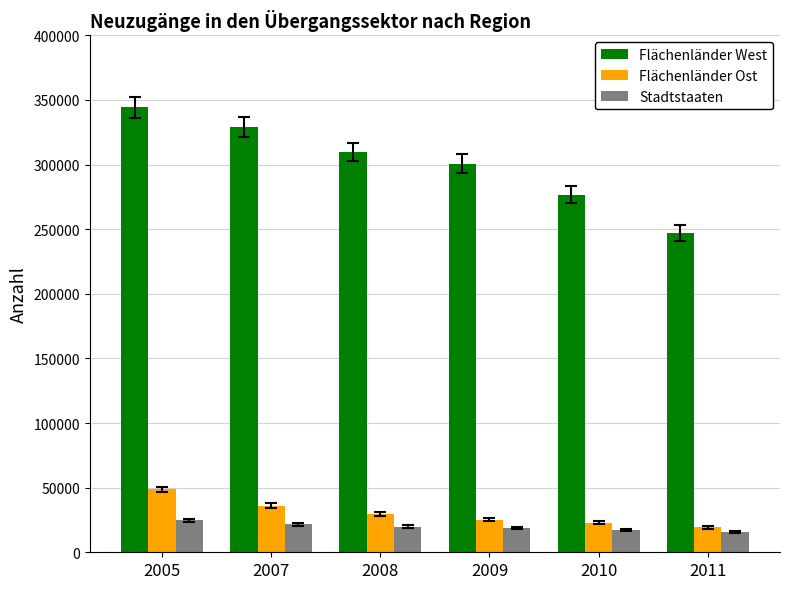

How many distinct data groups are displayed?

3